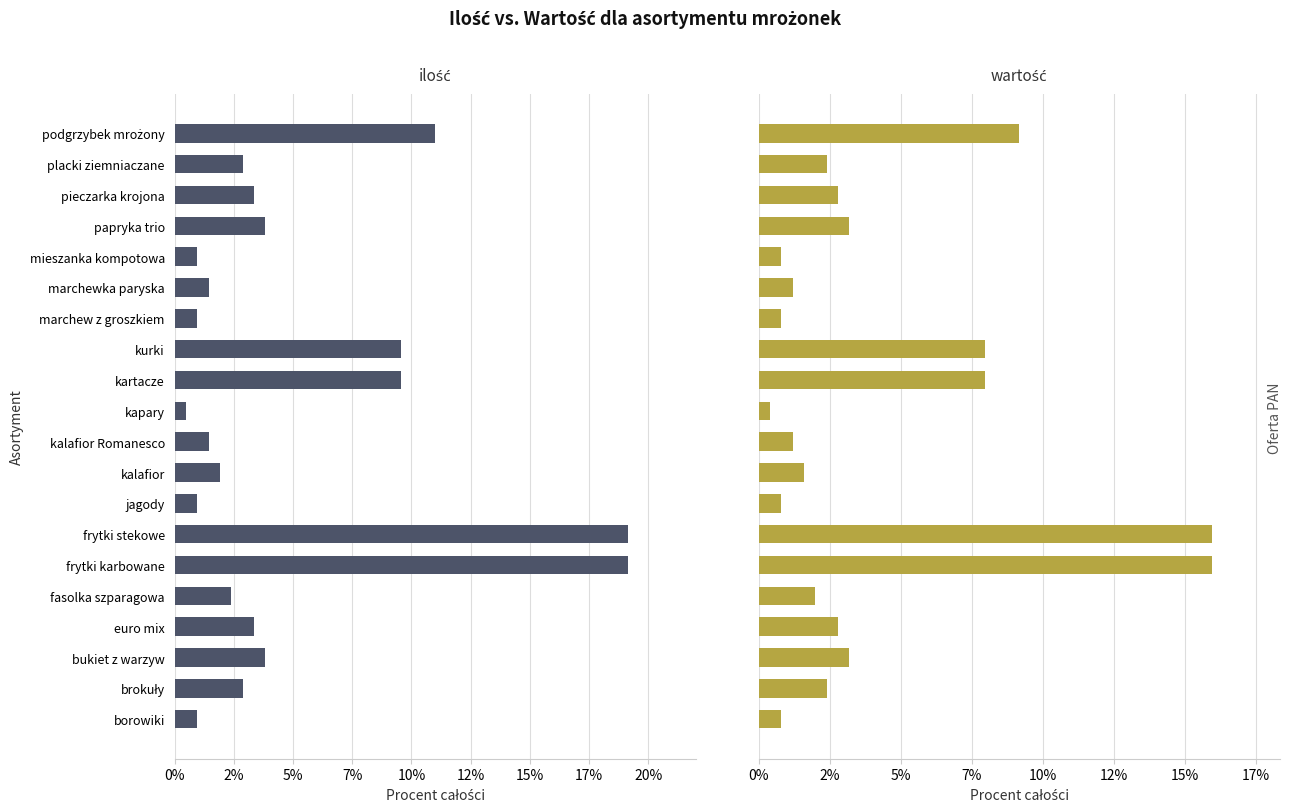

How many bars are there in each group?

2